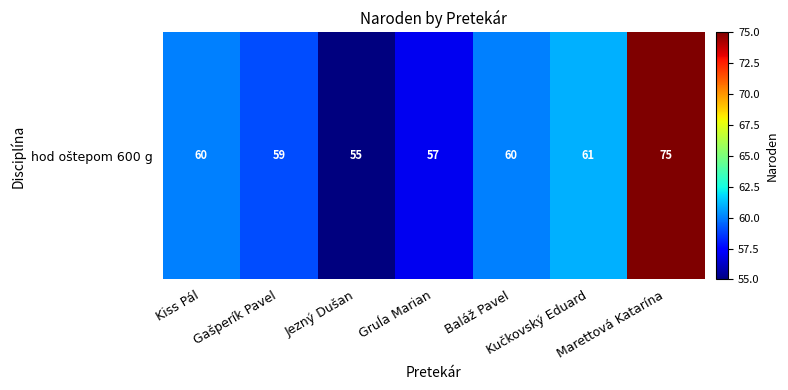

Between Kiss Pál and Kučkovský Eduard, which is larger?

Kučkovský Eduard